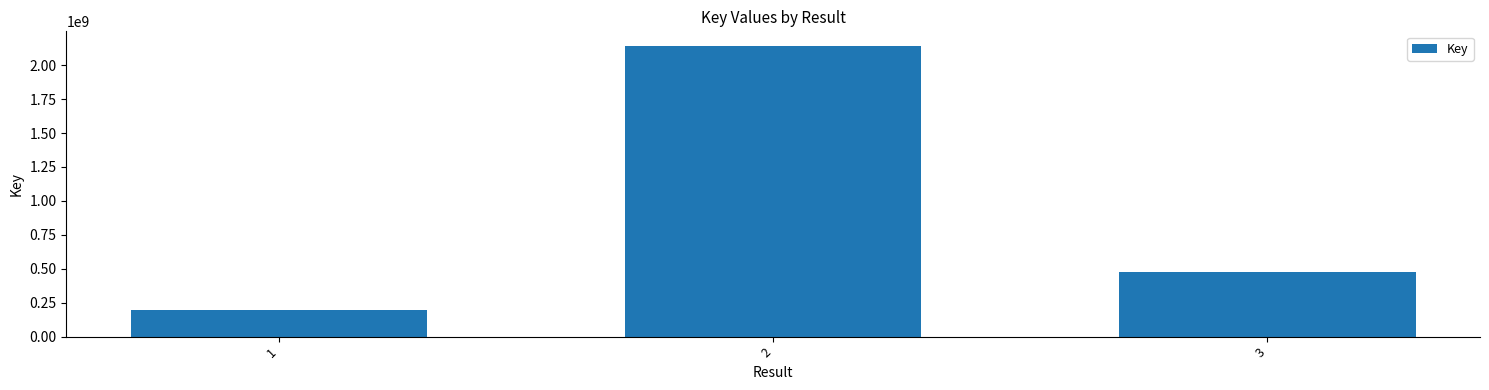

Reading left to right, list all the values displayed in this chart.

193896635	2142246040	474460317